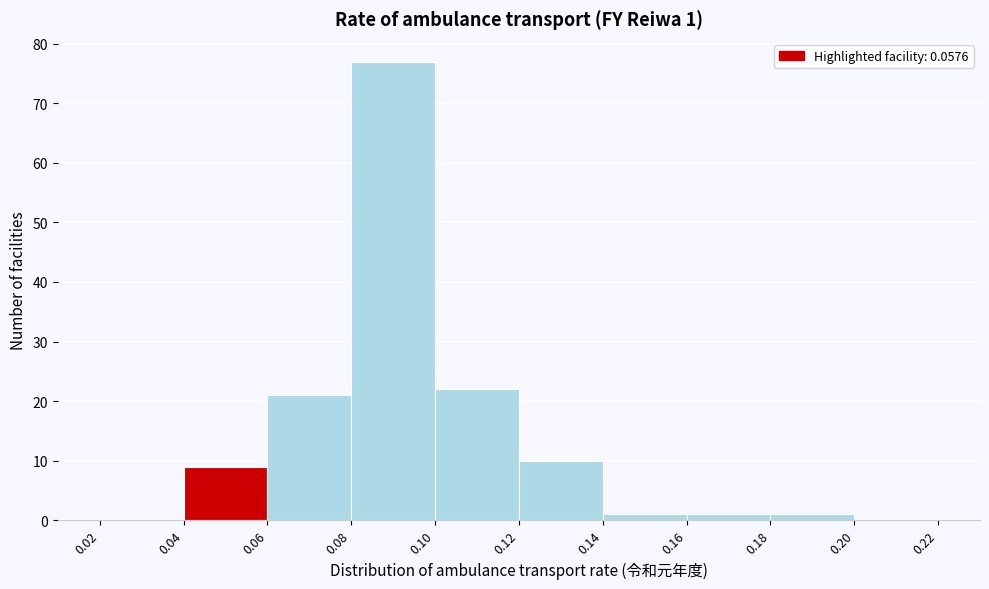

Which range on the x-axis has the tallest bar?

0.08 to 0.10